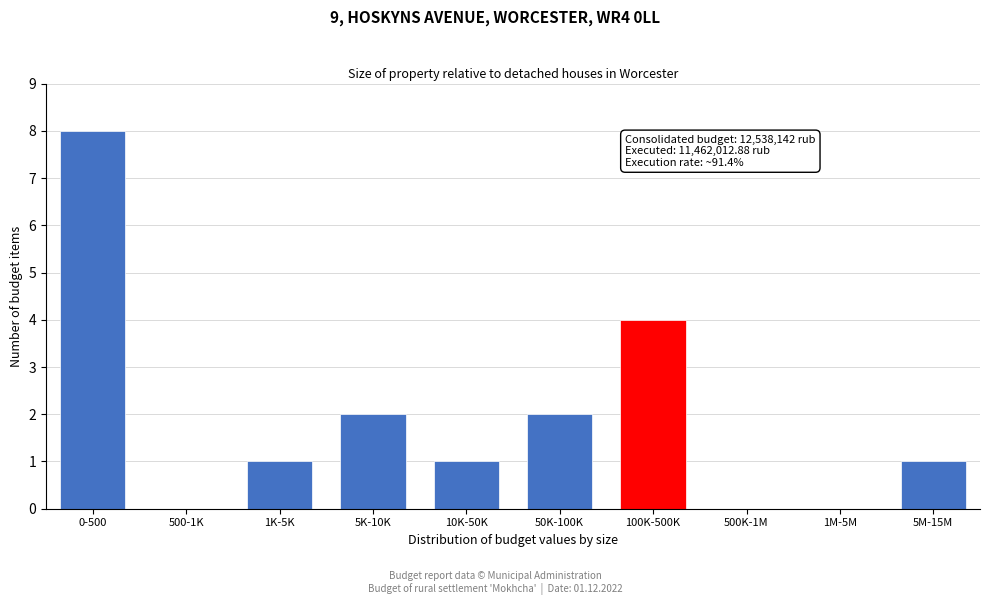

Reading right to left, extract all data points from this chart.

5M-15M=1	1M-5M=0	500K-1M=0	100K-500K=4	50K-100K=2	10K-50K=1	5K-10K=2	1K-5K=1	500-1K=0	0-500=8